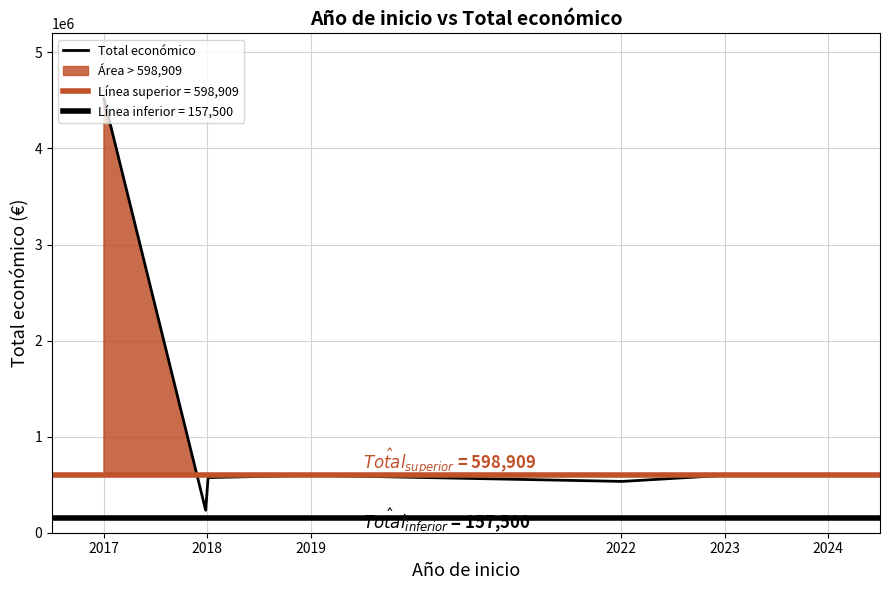

What is the label of the 3rd point from the left?

2018